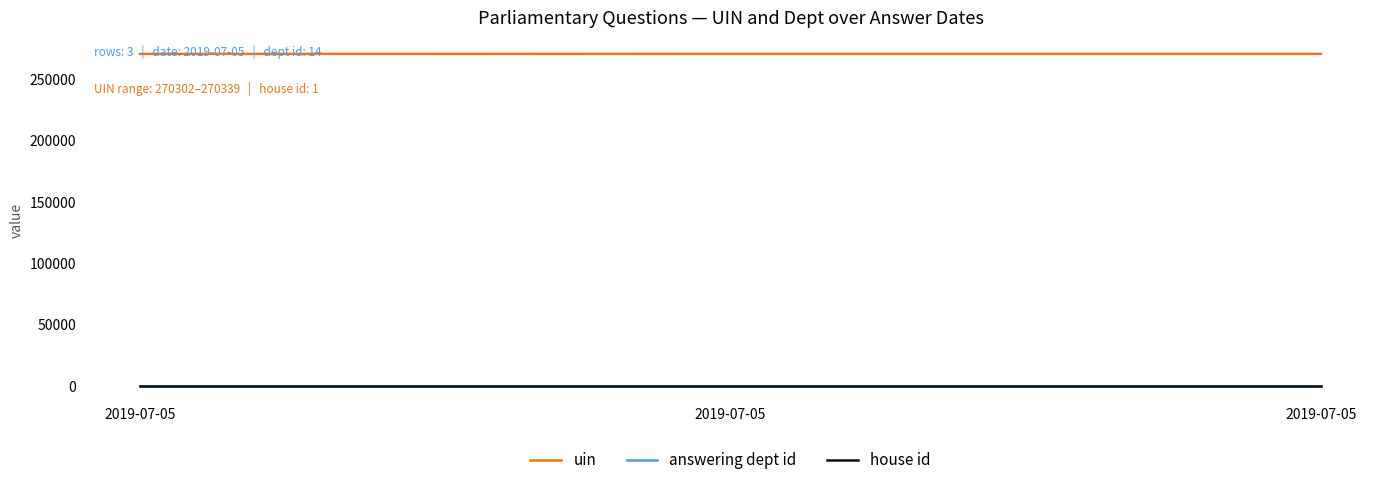

Reading left to right, list all the values displayed in this chart.

uin: 270302	270338	270339
answering dept id: 14	14	14
house id: 1	1	1